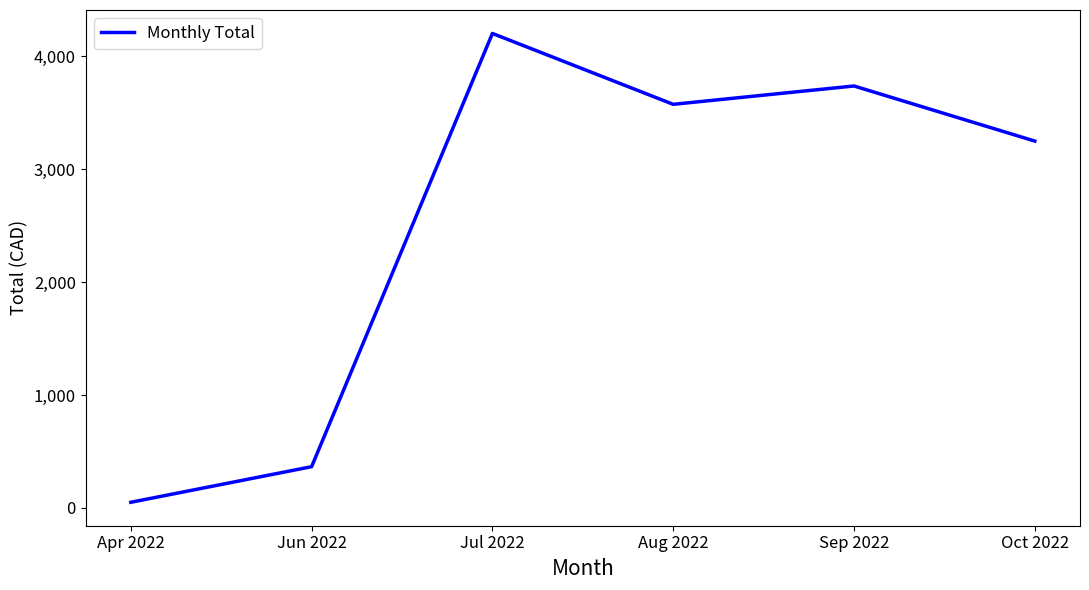

How many values are below 3573?

3